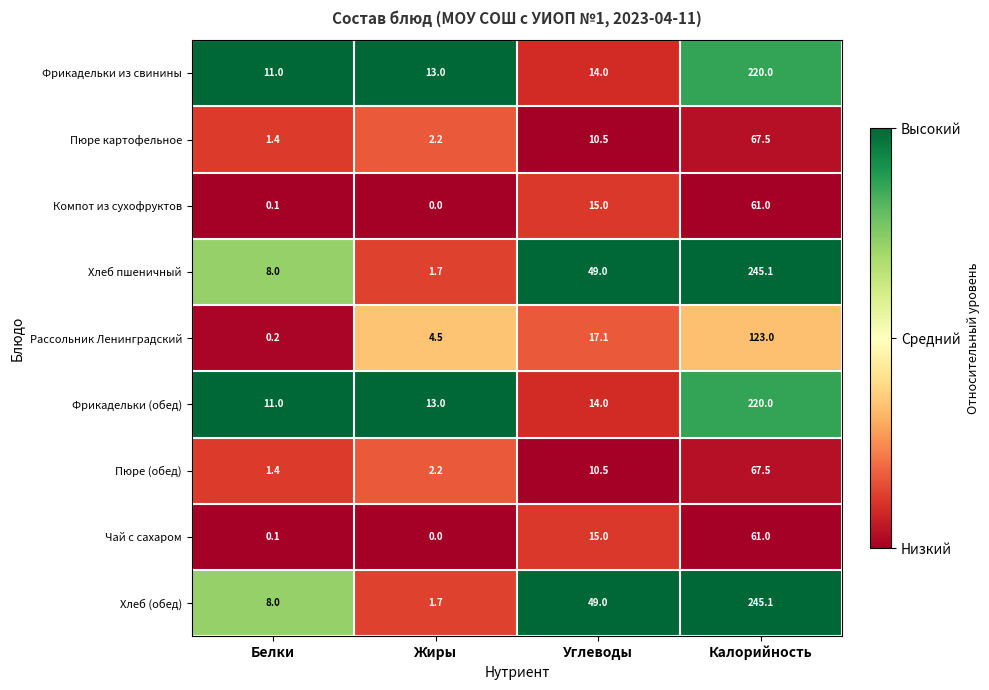

Rank the categories by Фрикадельки (обед) value from highest to lowest.

Калорийность, Углеводы, Жиры, Белки